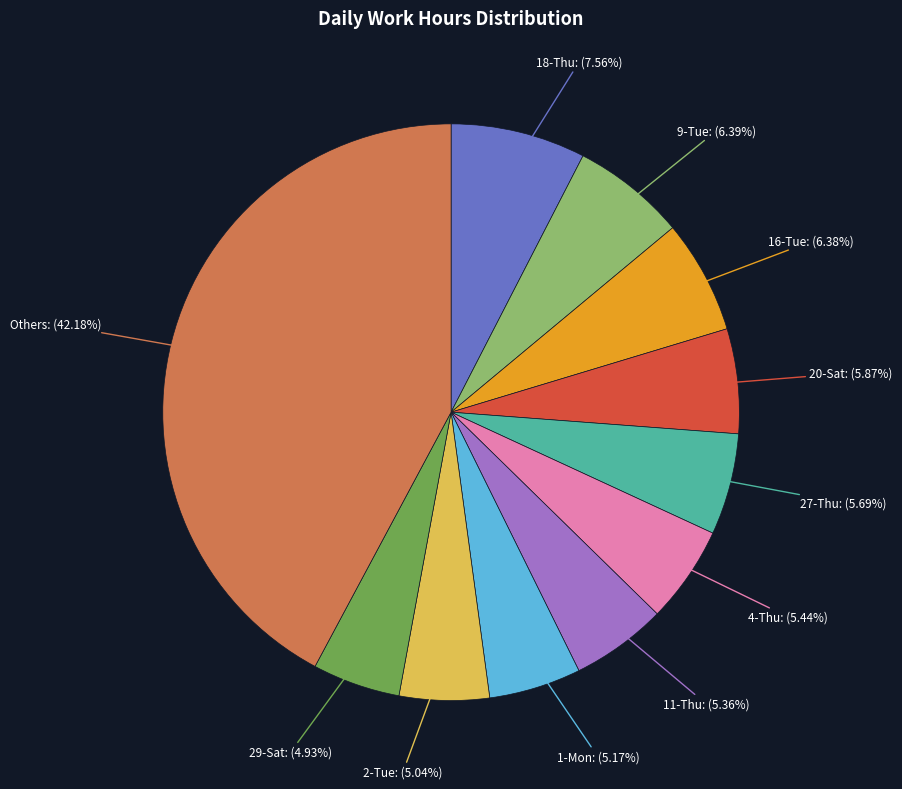

Does any single category account for the majority?

No